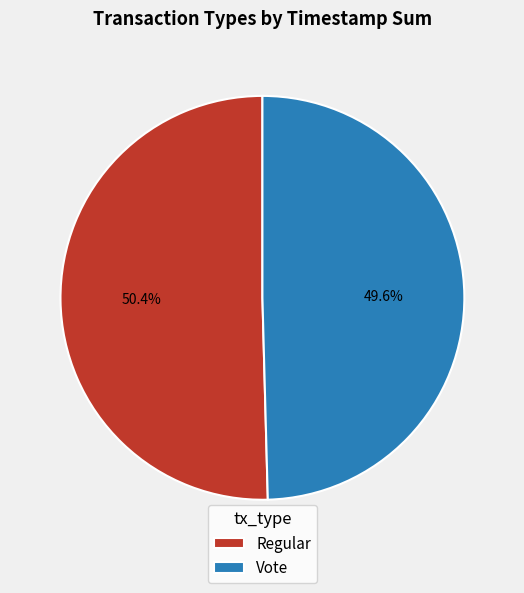

Is it true that Vote is 40% of the pie?

False